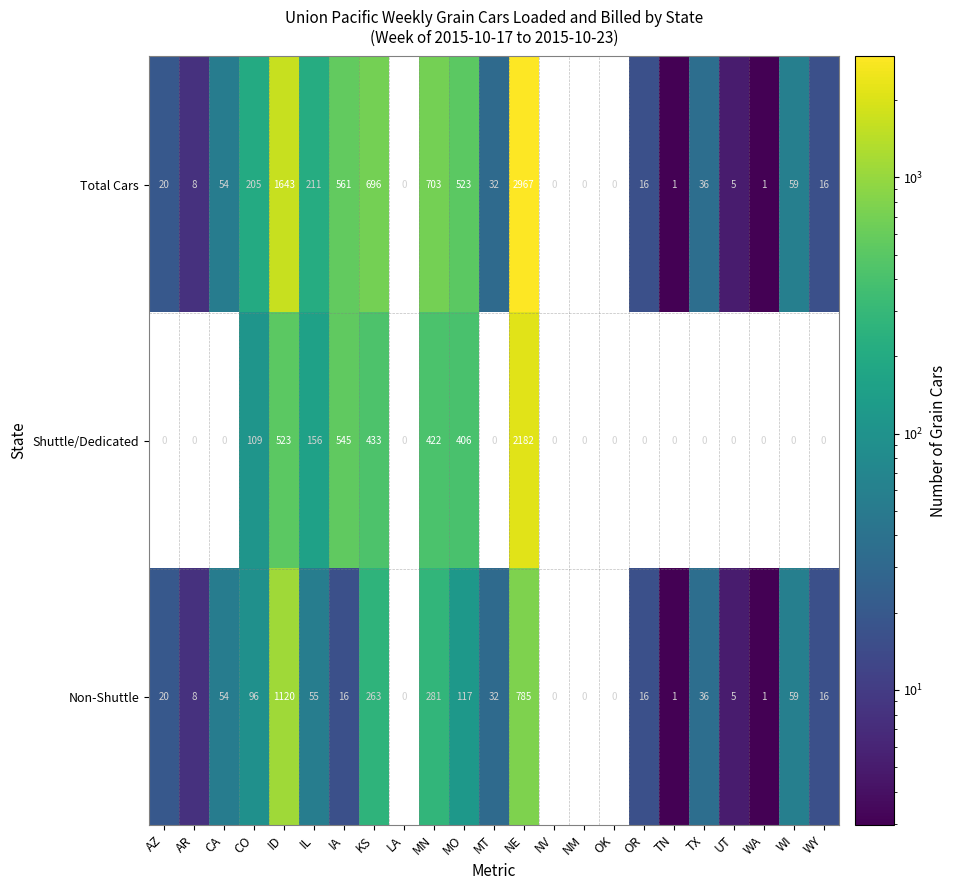

What is the spread (max minus min) of values at IL?

156